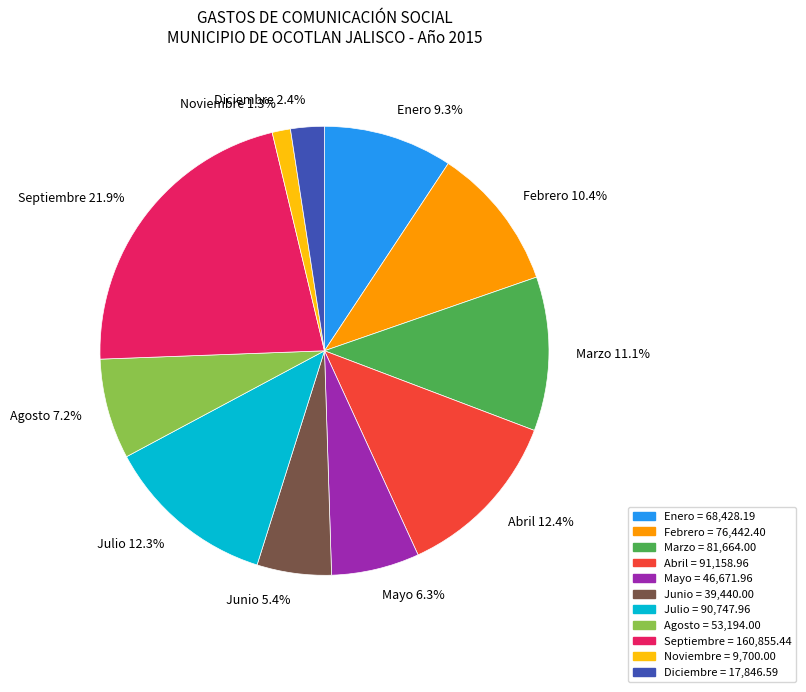

Does Abril 12.4% account for over 50% of the chart?

No